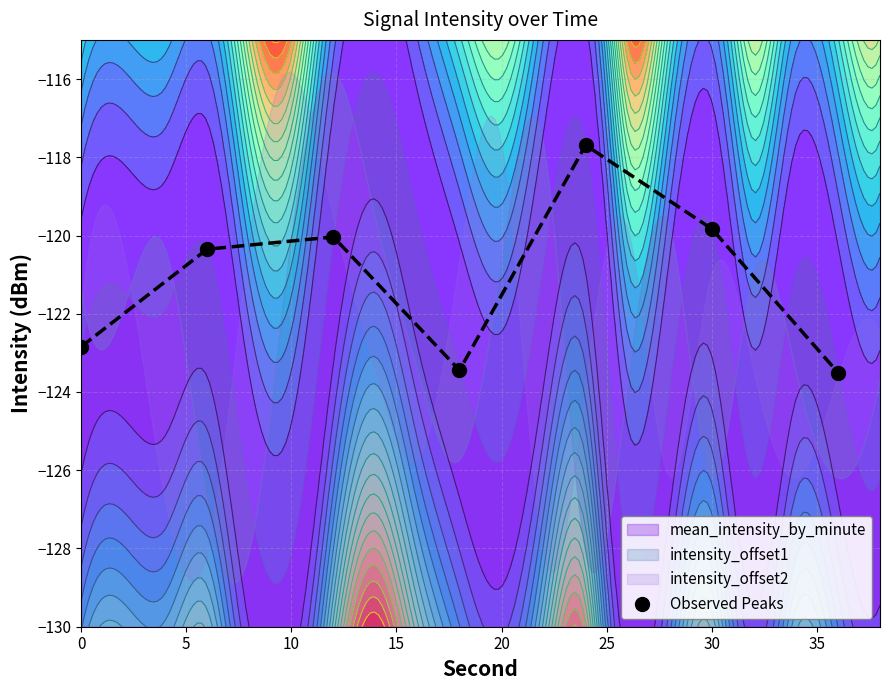

How many interior local peaks does the Observed Peaks series have?

2